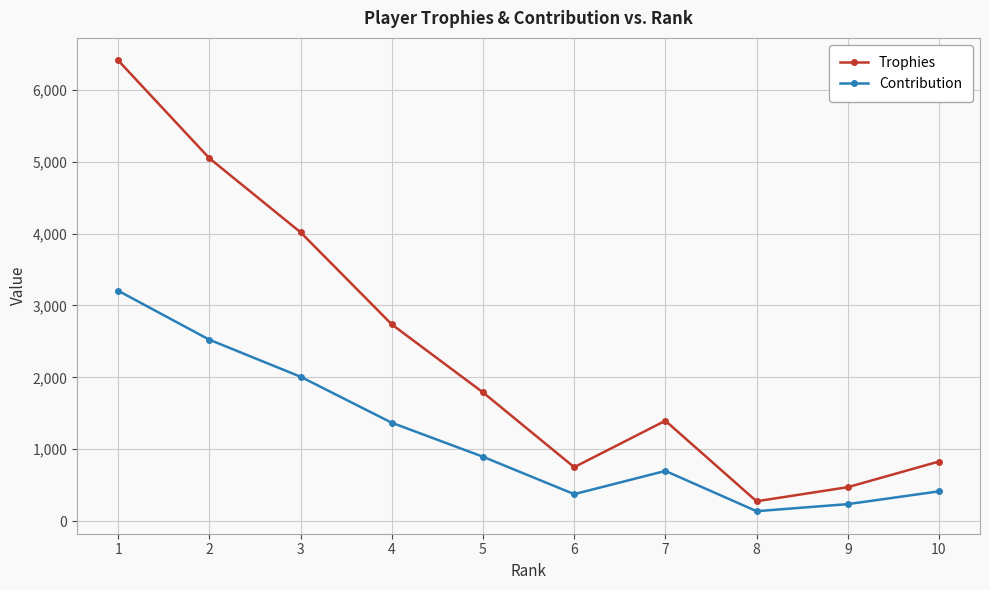

Which label corresponds to the smallest value in the chart?

8